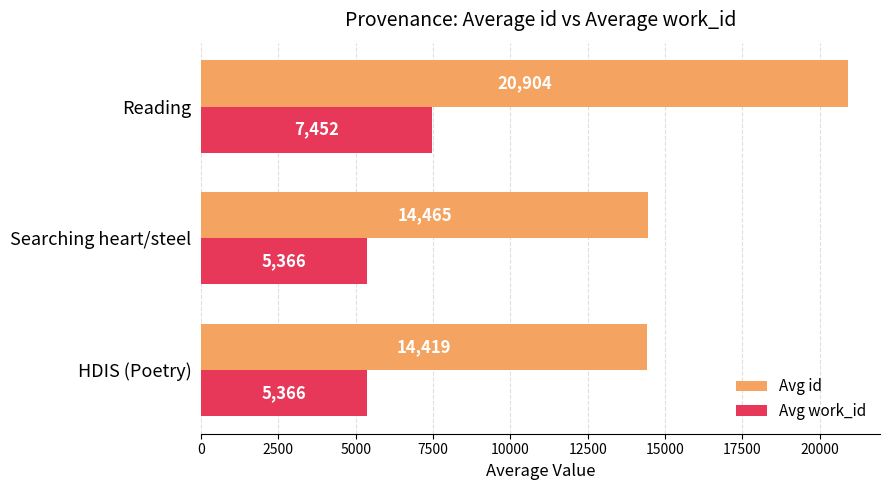

What is the difference between the highest and lowest values at Searching heart/steel?

9099.0